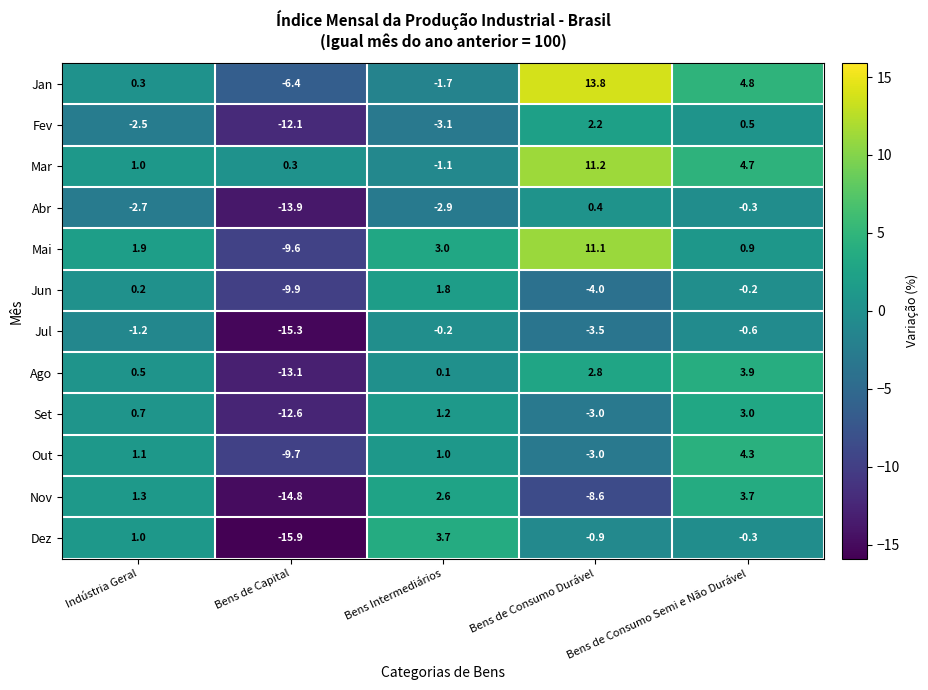

What is the difference between the highest and lowest values at Indústria Geral?

4.6